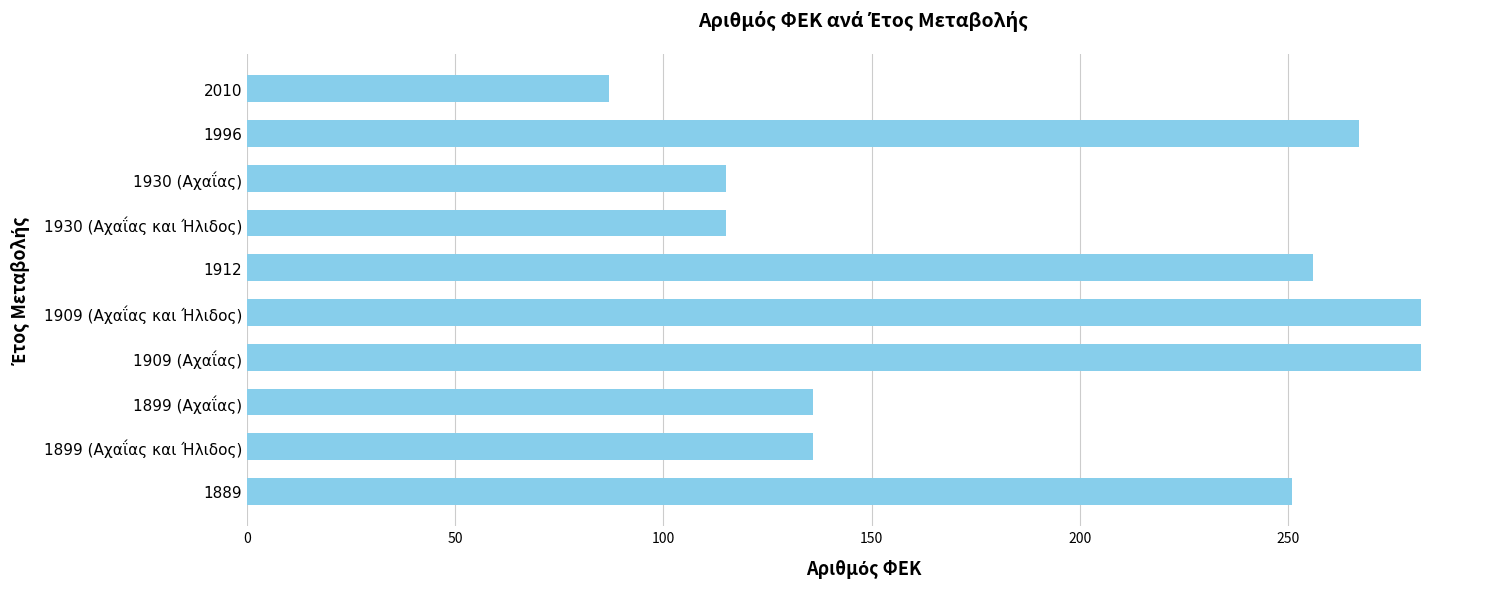

How many bars are there in total?

10